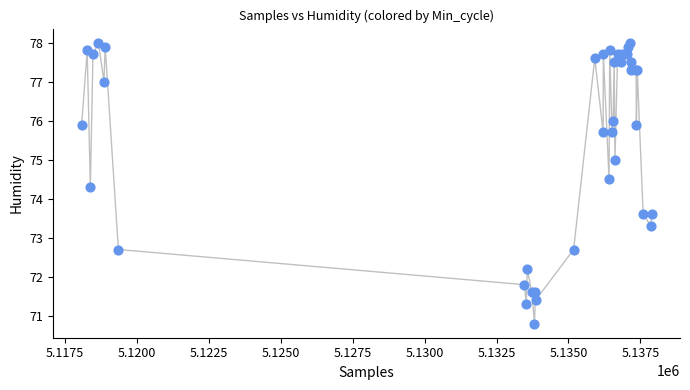

What Y value in the scatter plot is closest to 74?

74.3